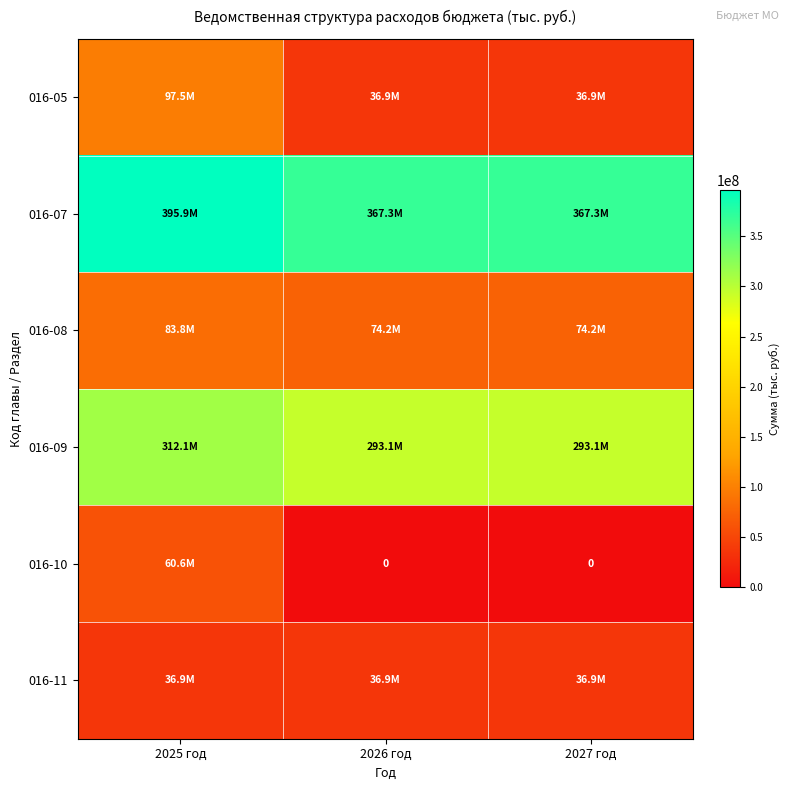

Read the 016-05 value at 2026 год, to the nearest 10.

36941500